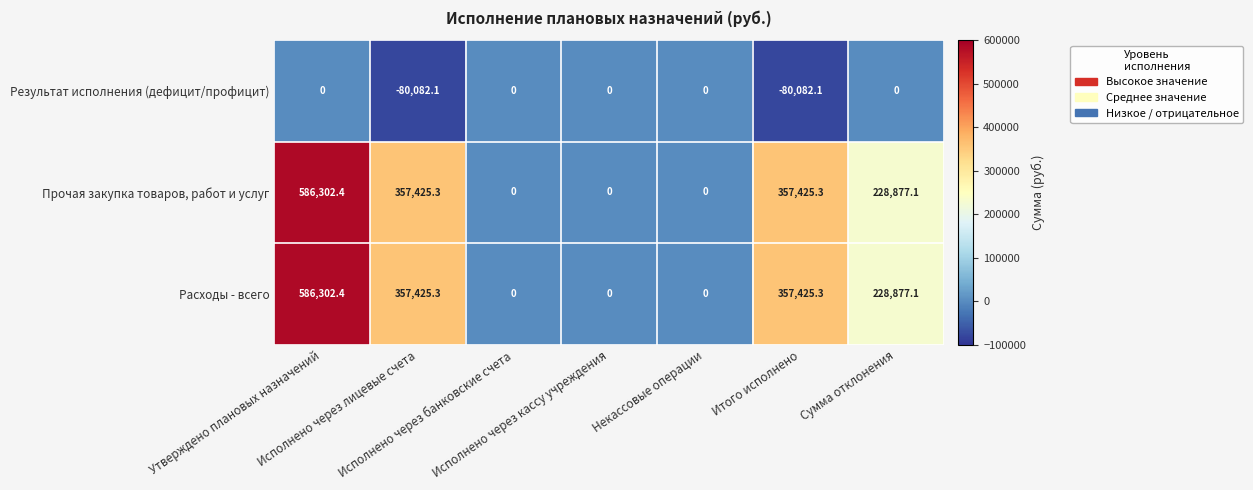

How many distinct data groups are displayed?

3